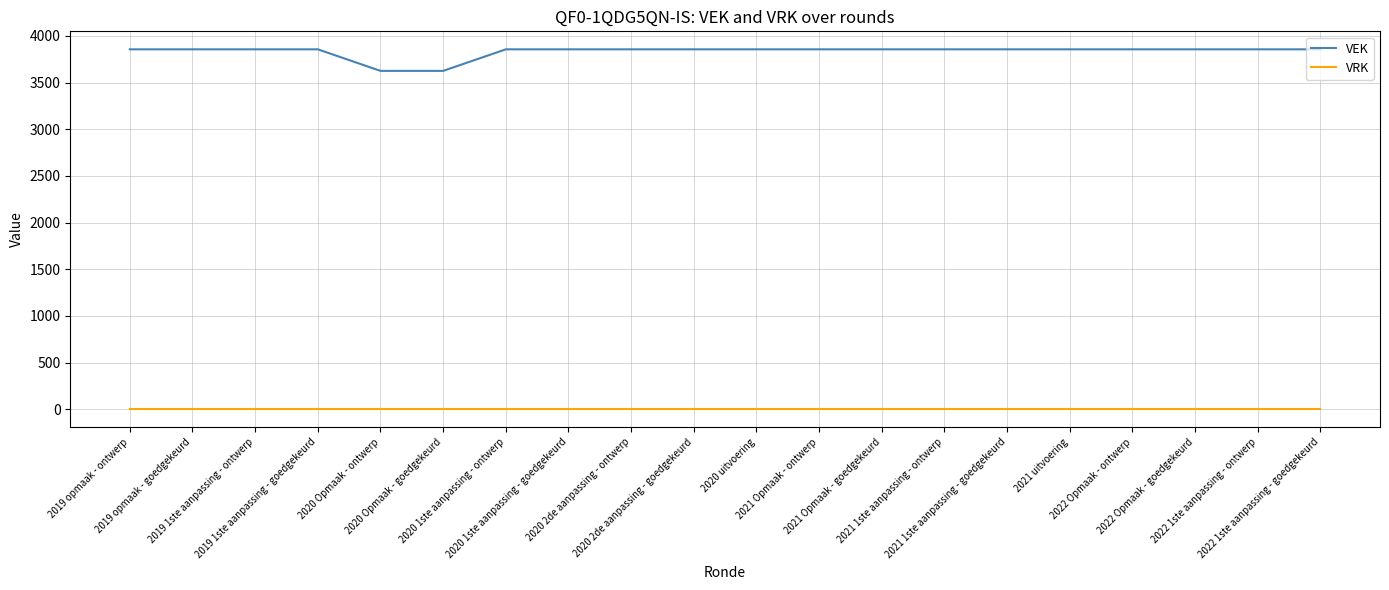

Reading left to right, list all the values displayed in this chart.

VEK: 2019 opmaak - ontwerp=3856	2019 opmaak - goedgekeurd=3856	2019 1ste aanpassing - ontwerp=3856	2019 1ste aanpassing - goedgekeurd=3856	2020 Opmaak - ontwerp=3625	2020 Opmaak - goedgekeurd=3625	2020 1ste aanpassing - ontwerp=3856	2020 1ste aanpassing - goedgekeurd=3856	2020 2de aanpassing - ontwerp=3856	2020 2de aanpassing - goedgekeurd=3856	2020 uitvoering=3856	2021 Opmaak - ontwerp=3856	2021 Opmaak - goedgekeurd=3856	2021 1ste aanpassing - ontwerp=3856	2021 1ste aanpassing - goedgekeurd=3856	2021 uitvoering=3856	2022 Opmaak - ontwerp=3856	2022 Opmaak - goedgekeurd=3856	2022 1ste aanpassing - ontwerp=3856	2022 1ste aanpassing - goedgekeurd=3856
VRK: 2019 opmaak - ontwerp=0	2019 opmaak - goedgekeurd=0	2019 1ste aanpassing - ontwerp=0	2019 1ste aanpassing - goedgekeurd=0	2020 Opmaak - ontwerp=0	2020 Opmaak - goedgekeurd=0	2020 1ste aanpassing - ontwerp=0	2020 1ste aanpassing - goedgekeurd=0	2020 2de aanpassing - ontwerp=0	2020 2de aanpassing - goedgekeurd=0	2020 uitvoering=0	2021 Opmaak - ontwerp=0	2021 Opmaak - goedgekeurd=0	2021 1ste aanpassing - ontwerp=0	2021 1ste aanpassing - goedgekeurd=0	2021 uitvoering=0	2022 Opmaak - ontwerp=0	2022 Opmaak - goedgekeurd=0	2022 1ste aanpassing - ontwerp=0	2022 1ste aanpassing - goedgekeurd=0